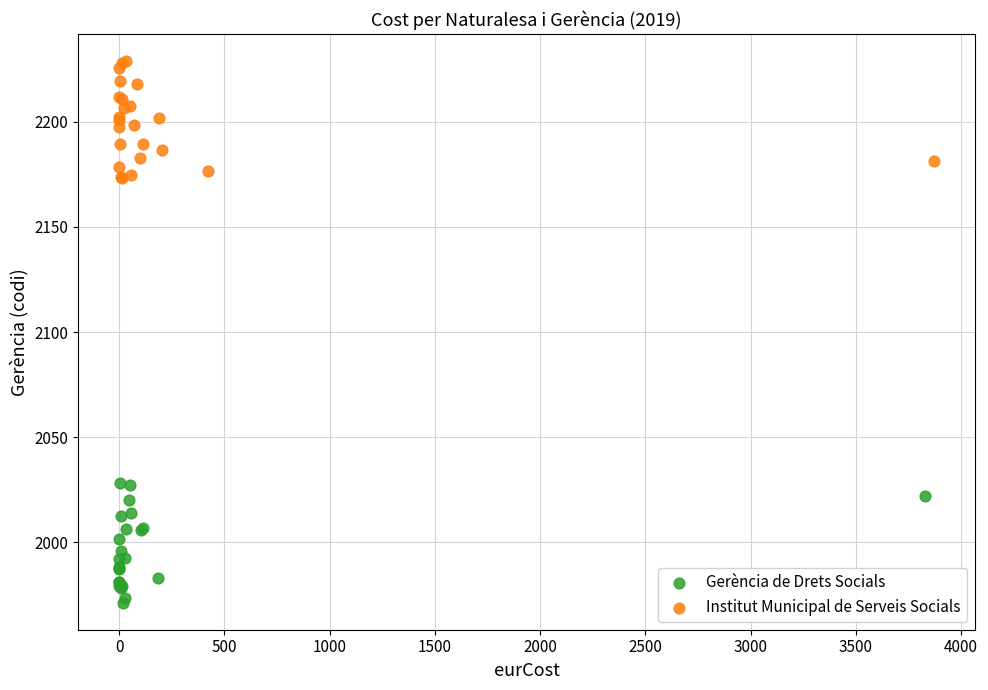

Which series reaches the minimum Y coordinate?

Gerència de Drets Socials